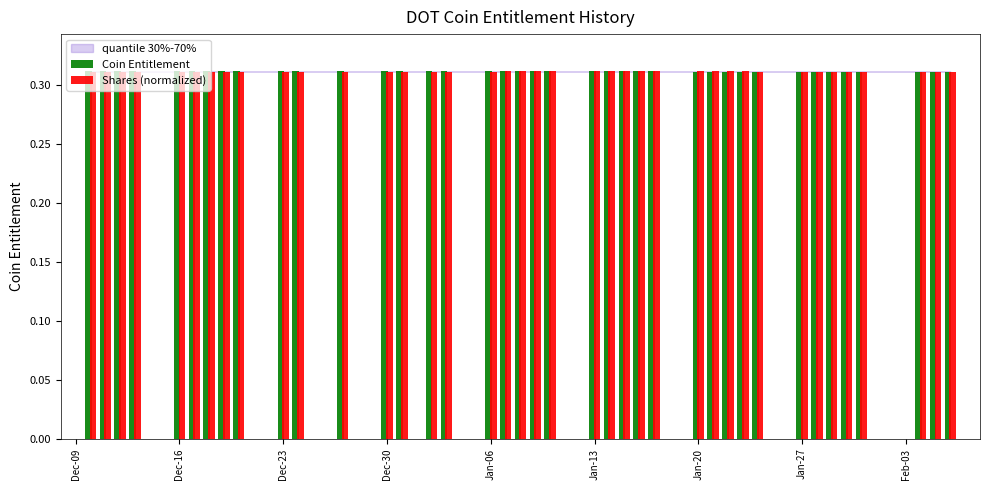

What is the sum of all Coin Entitlement values?

12.1